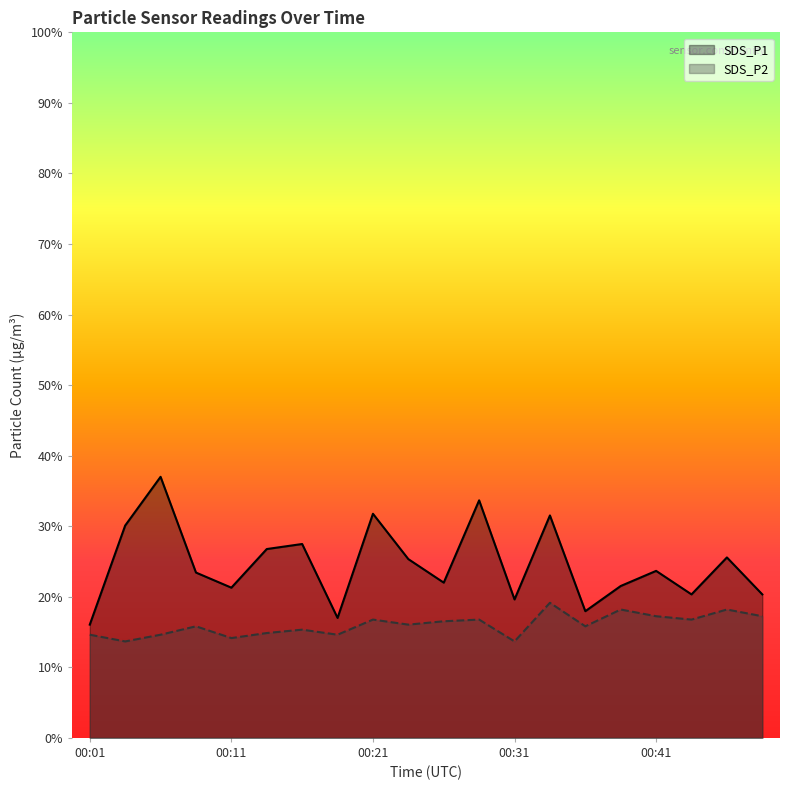

At 00:31, list the series in order from largest to smallest.

SDS_P1, SDS_P2